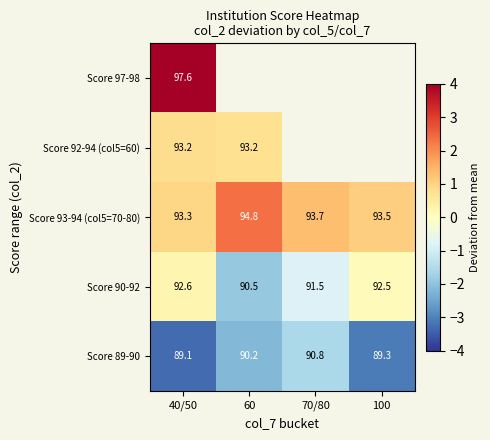

Is the value of Score 90-92 at 70/80 greater than the value of Score 89-90 at 70/80?

Yes